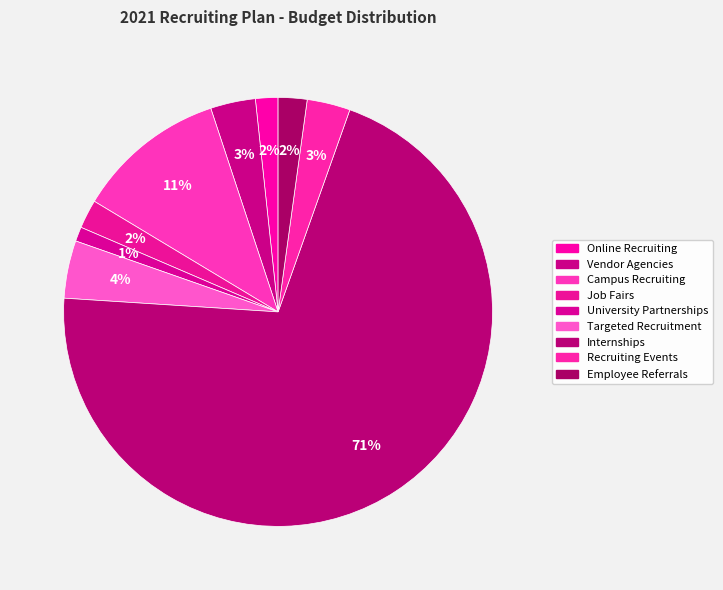

How many segments does this pie chart have?

9